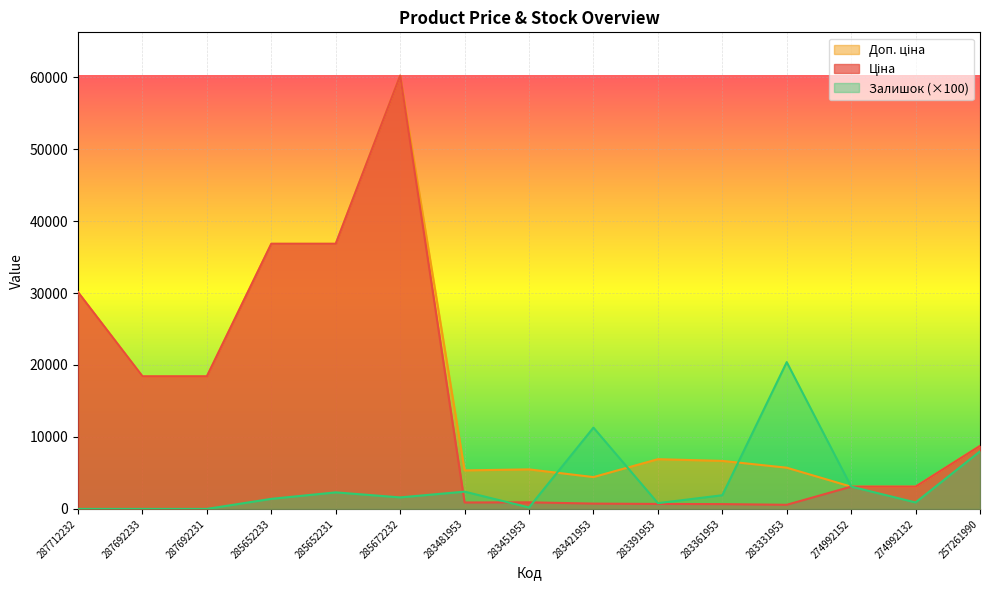

At how many categories does at least one series exceed 33150?

3